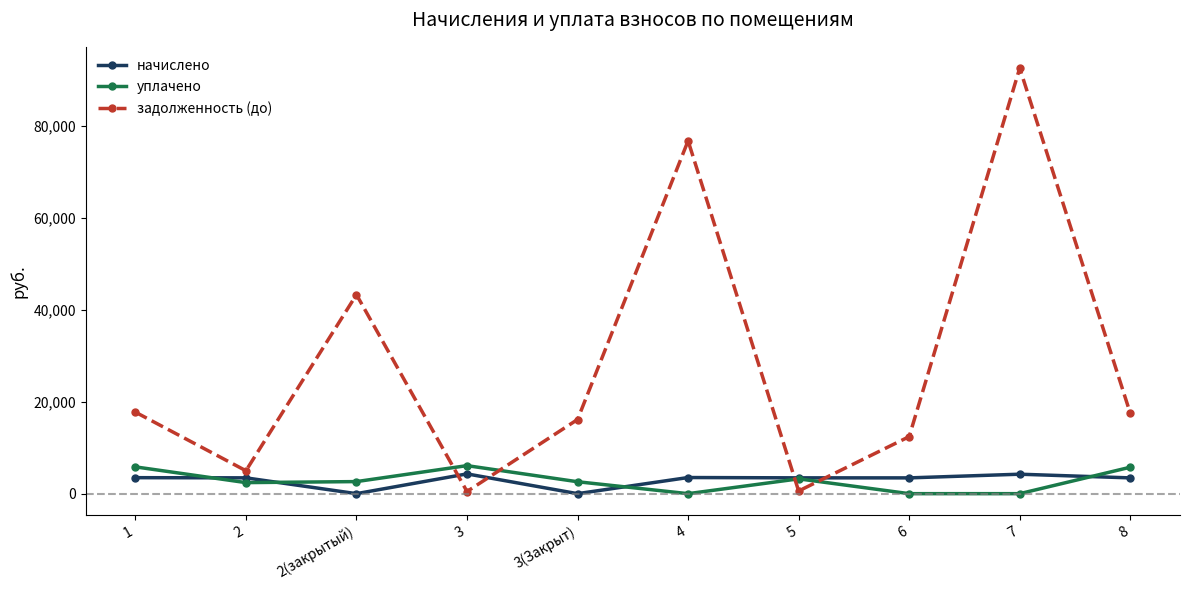

Which series has the largest total across all categories?

задолженность (до)